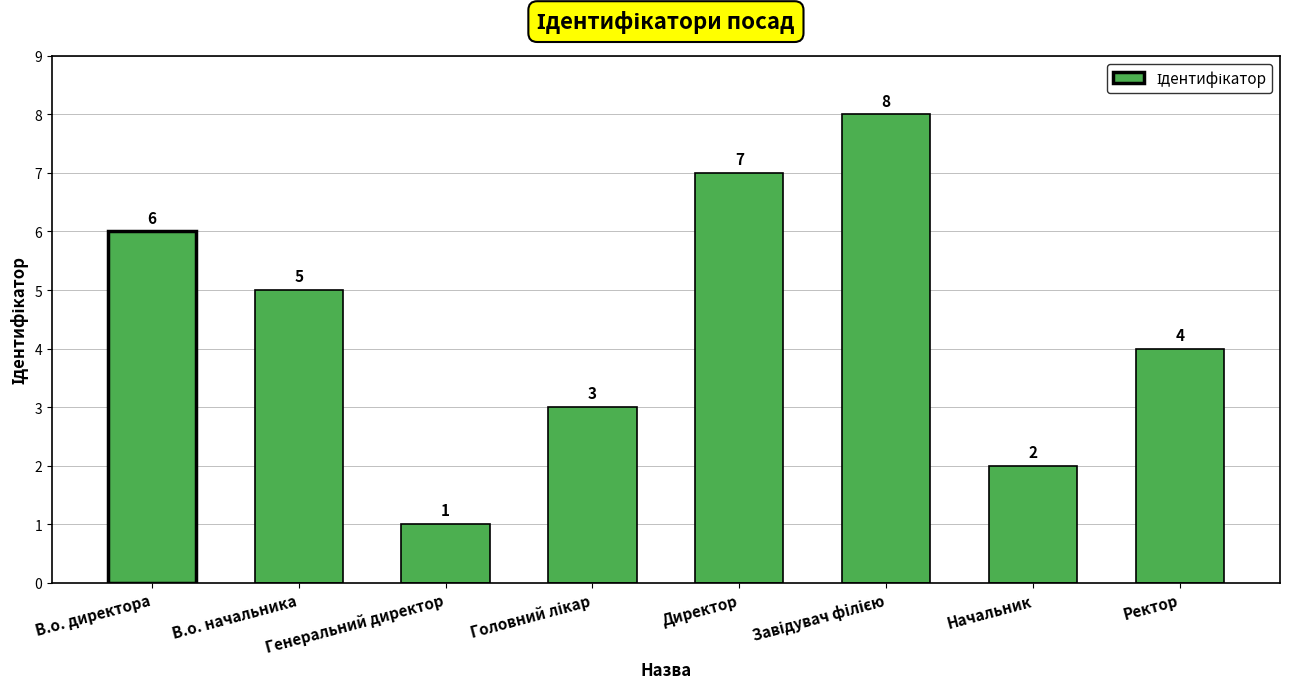

Does the chart contain any negative values?

No